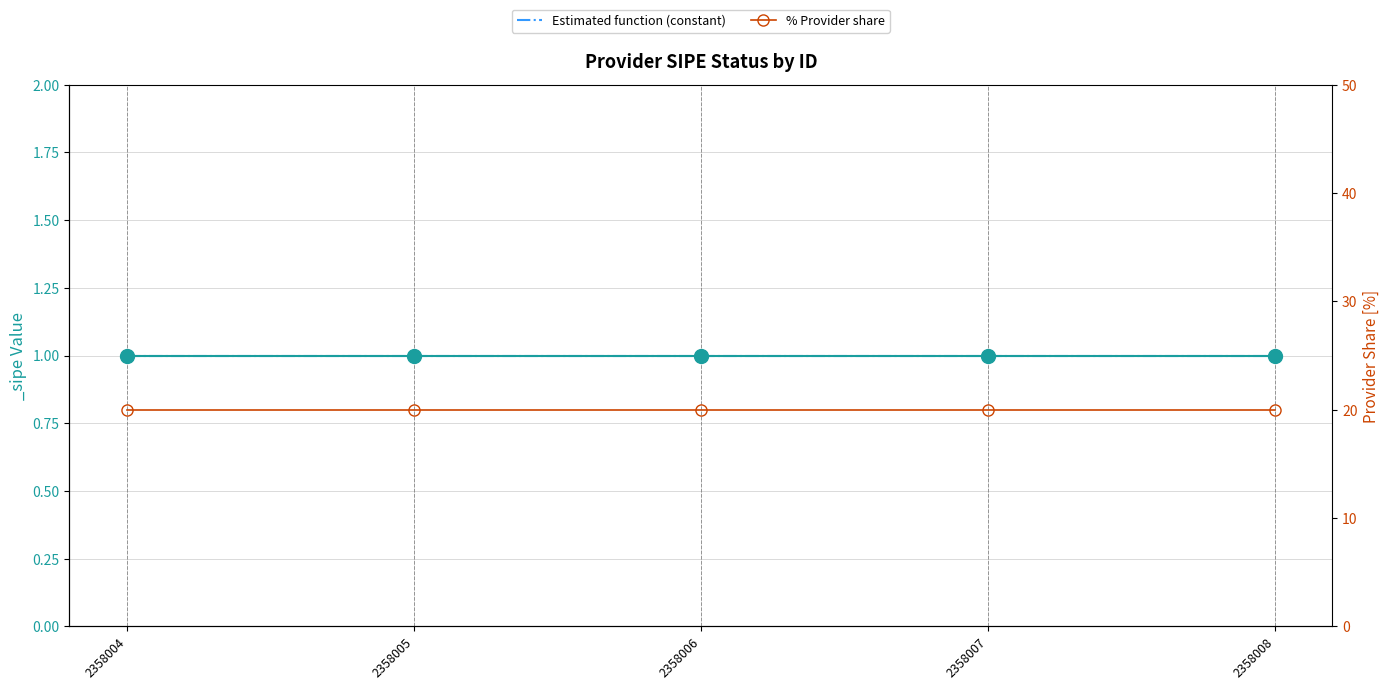

What is the difference between the highest and lowest values at 2358006?

19